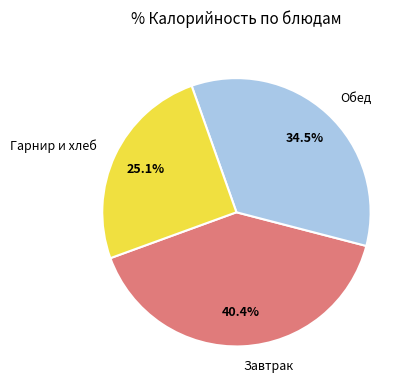

Which category has the biggest portion of the pie?

Завтрак